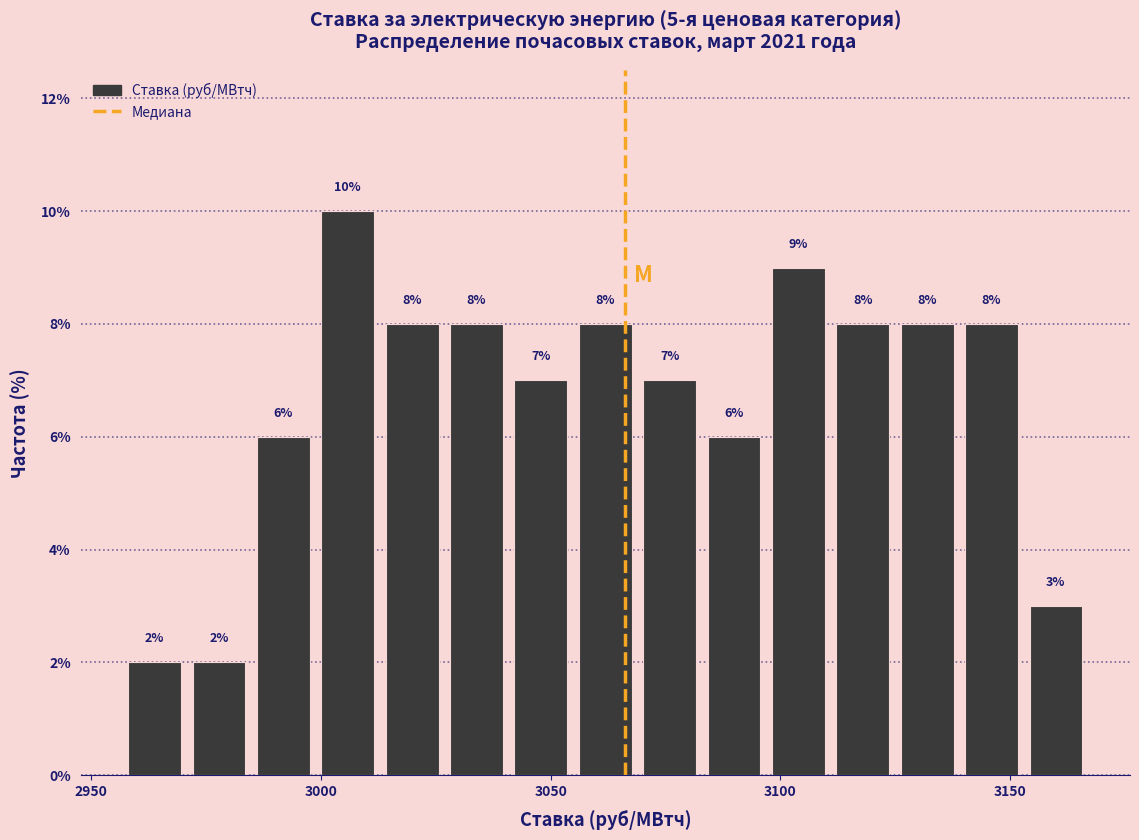

Around what value on the x-axis is the tallest bar? Give the approximate position of its centre, as read against the axis.

3005